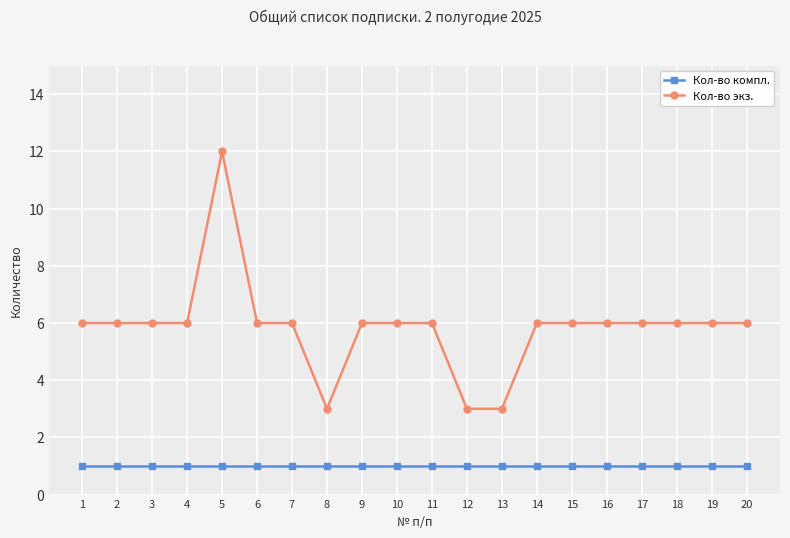

What is the spread (max minus min) of values at 12?

2